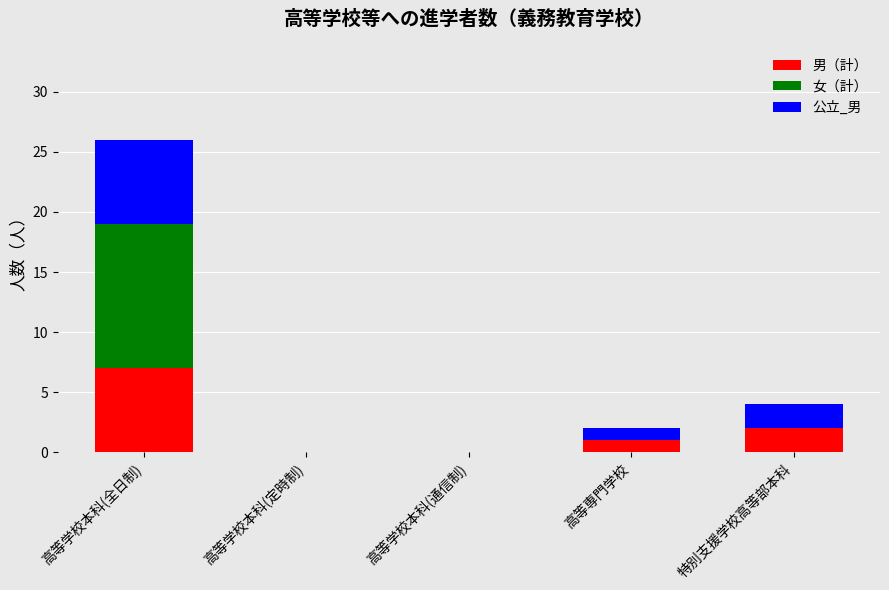

True or false: 男（計） has a value of 10 at 高等学校本科(全日制).

False